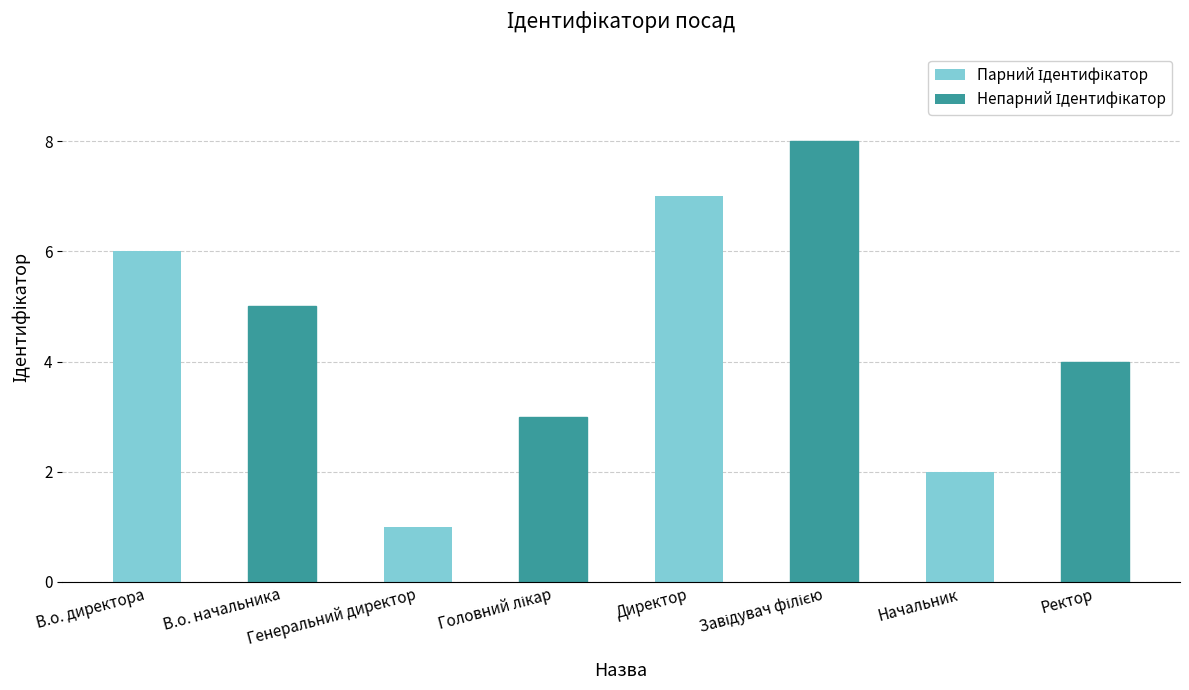

Are the bars horizontal?

No